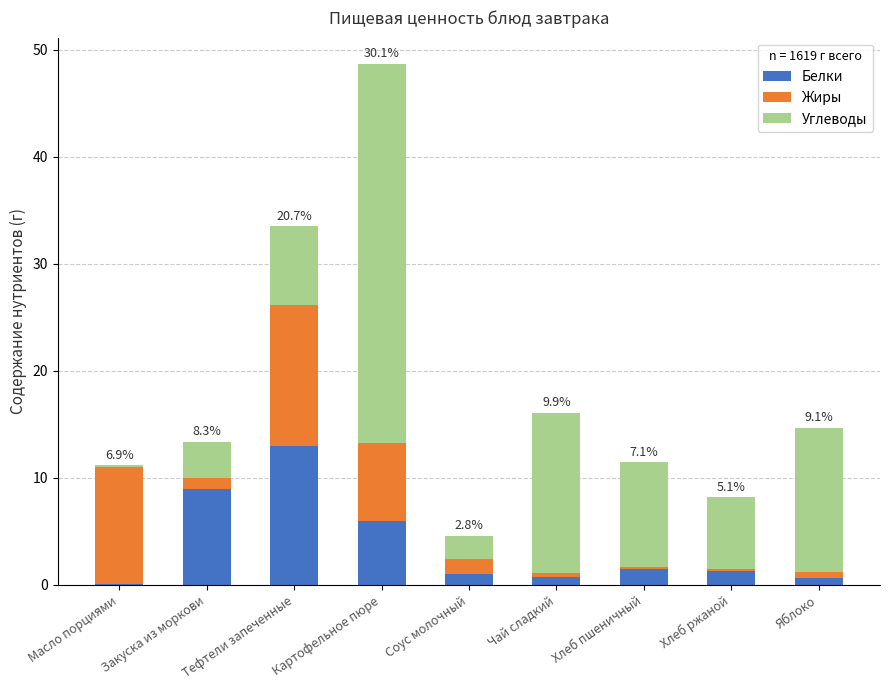

What is the highest value of the Белки series?

13.0